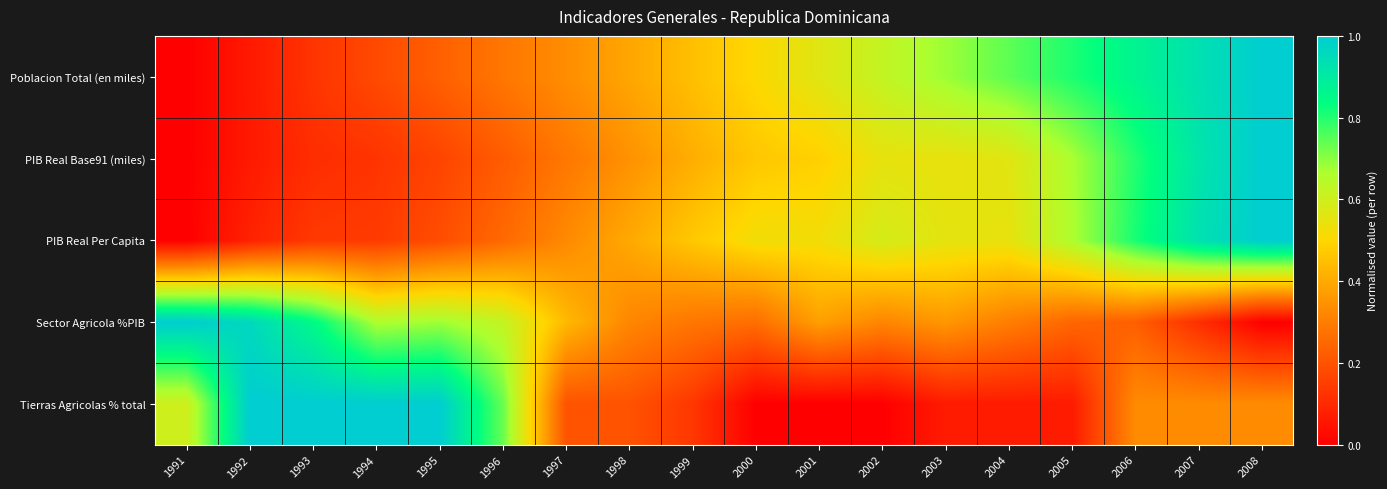

Reading left to right, what are all the values shown in this chart?

Poblacion Total (en miles): 1991=0.0	1992=0.1	1993=0.1	1994=0.2	1995=0.2	1996=0.3	1997=0.3	1998=0.4	1999=0.4	2000=0.5	2001=0.6	2002=0.6	2003=0.7	2004=0.7	2005=0.8	2006=0.9	2007=0.9	2008=1.0
PIB Real Base91 (miles): 1991=0.0	1992=0.1	1993=0.1	1994=0.1	1995=0.2	1996=0.2	1997=0.3	1998=0.3	1999=0.4	2000=0.5	2001=0.5	2002=0.5	2003=0.5	2004=0.6	2005=0.7	2006=0.8	2007=0.9	2008=1.0
PIB Real Per Capita: 1991=0.0	1992=0.1	1993=0.1	1994=0.1	1995=0.2	1996=0.3	1997=0.3	1998=0.4	1999=0.5	2000=0.5	2001=0.5	2002=0.6	2003=0.6	2004=0.5	2005=0.7	2006=0.8	2007=0.9	2008=1.0
Sector Agricola %PIB: 1991=1.0	1992=1.0	1993=0.8	1994=0.7	1995=0.7	1996=0.6	1997=0.4	1998=0.3	1999=0.3	2000=0.3	2001=0.4	2002=0.3	2003=0.4	2004=0.3	2005=0.2	2006=0.2	2007=0.1	2008=0.0
Tierras Agricolas % total: 1991=0.6	1992=1.0	1993=1.0	1994=1.0	1995=1.0	1996=0.7	1997=0.2	1998=0.2	1999=0.1	2000=0.0	2001=0.0	2002=0.0	2003=0.1	2004=0.1	2005=0.1	2006=0.3	2007=0.3	2008=0.3